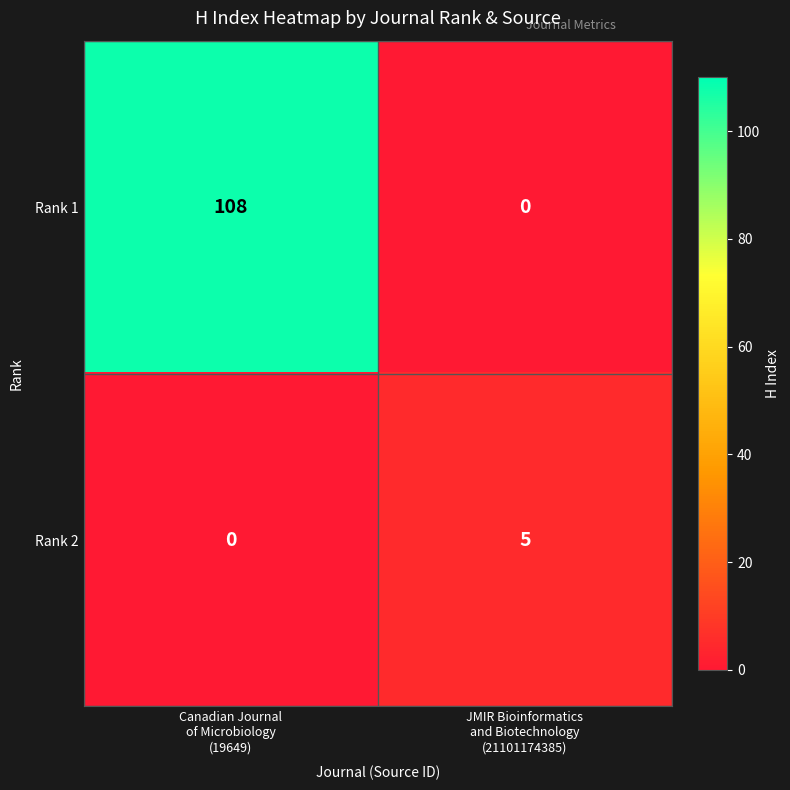

Rank the series at Canadian Journal
of Microbiology
(19649) from highest to lowest value.

Rank 1, Rank 2